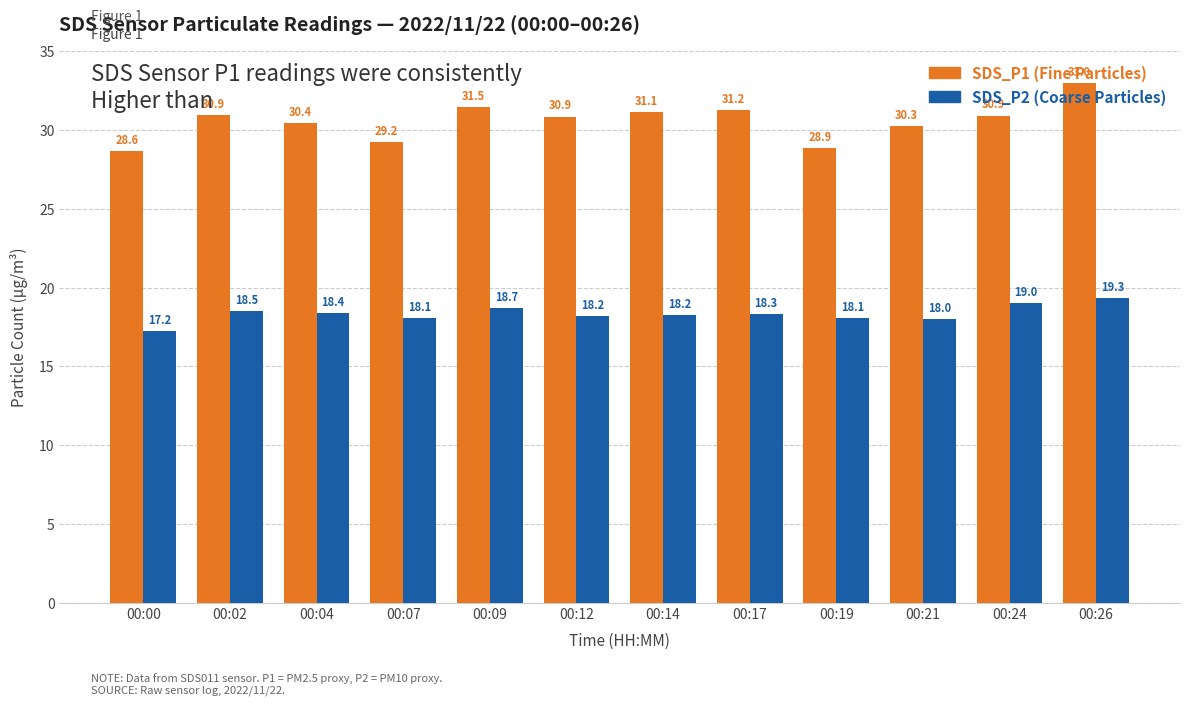

How many categories are shown in the chart?

12